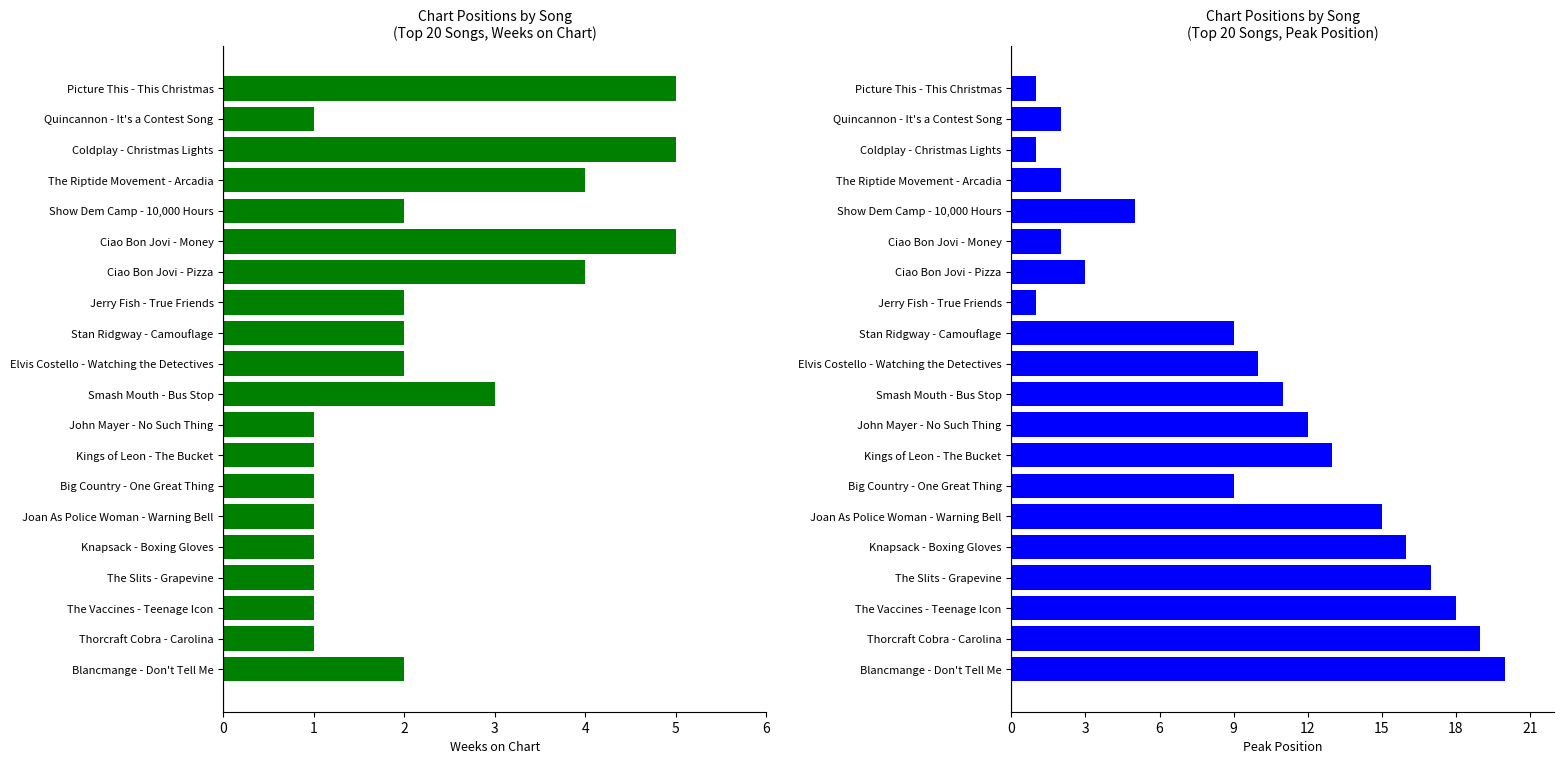

What is the value of the Peak Position bar at the 20th from the left?

20